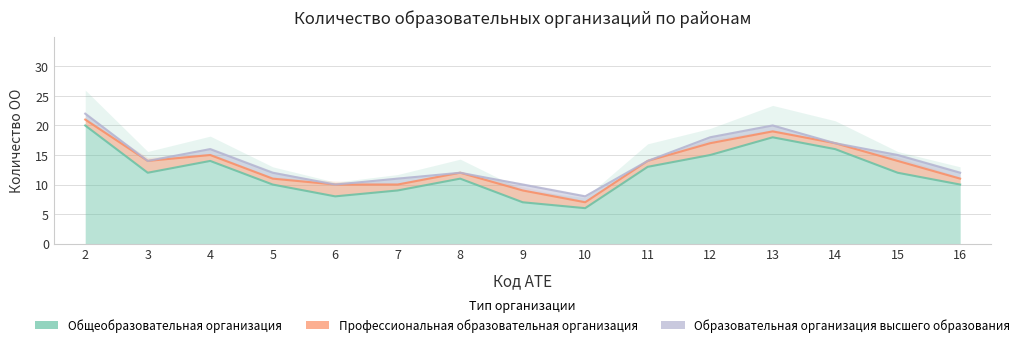

What is the minimum value for Общеобразовательная организация?

6